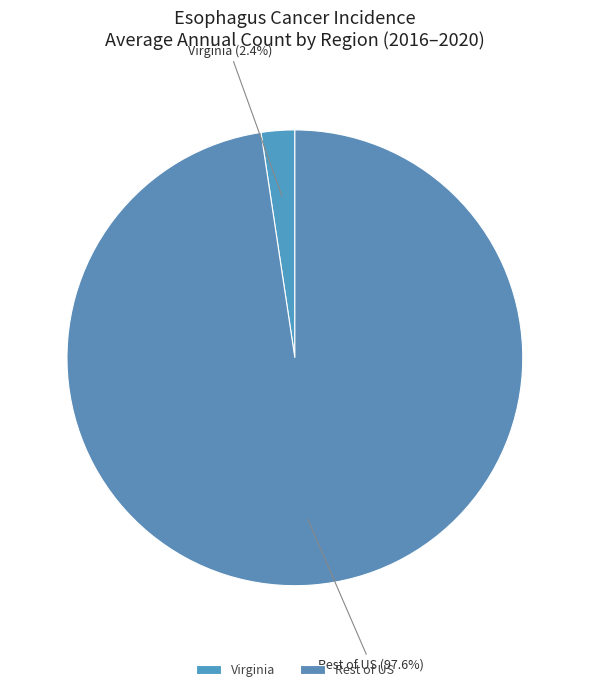

Count the number of slices in the pie.

2